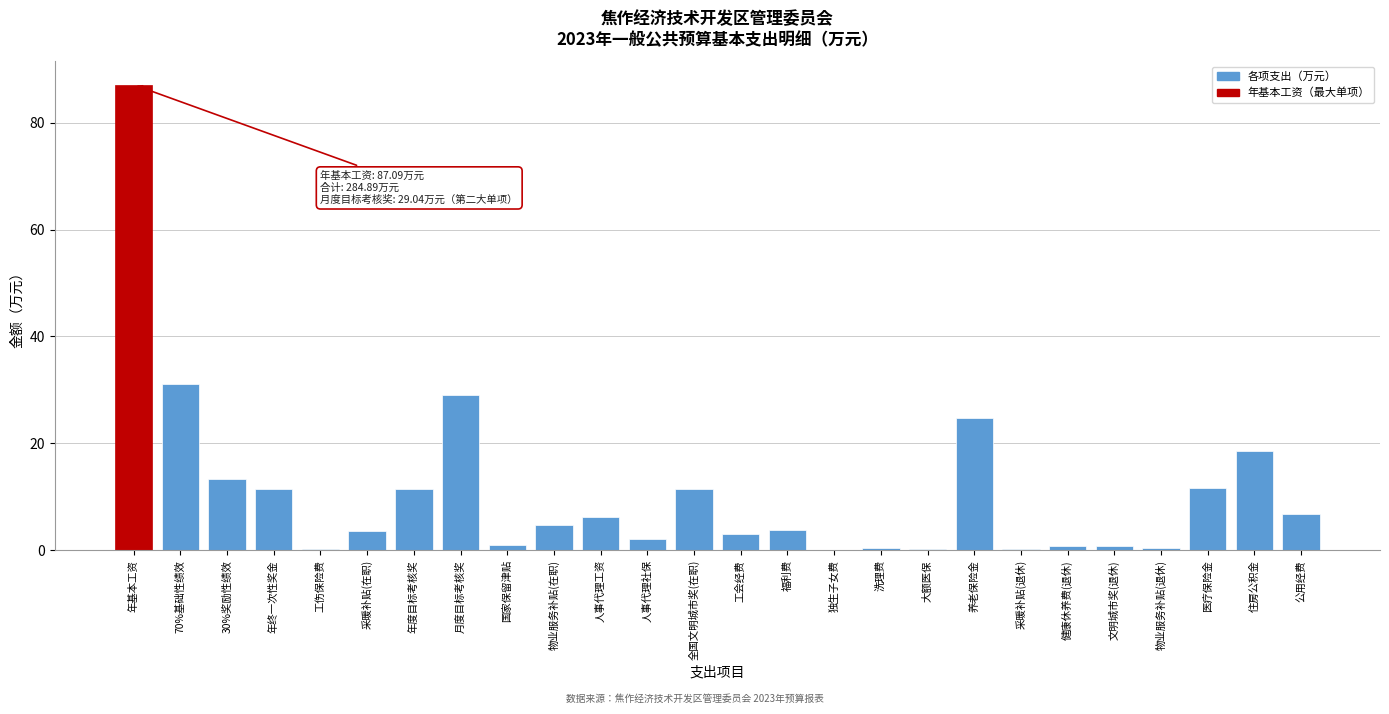

What is the sum of the values at 70%基础性绩效 and 公用经费?

38.0